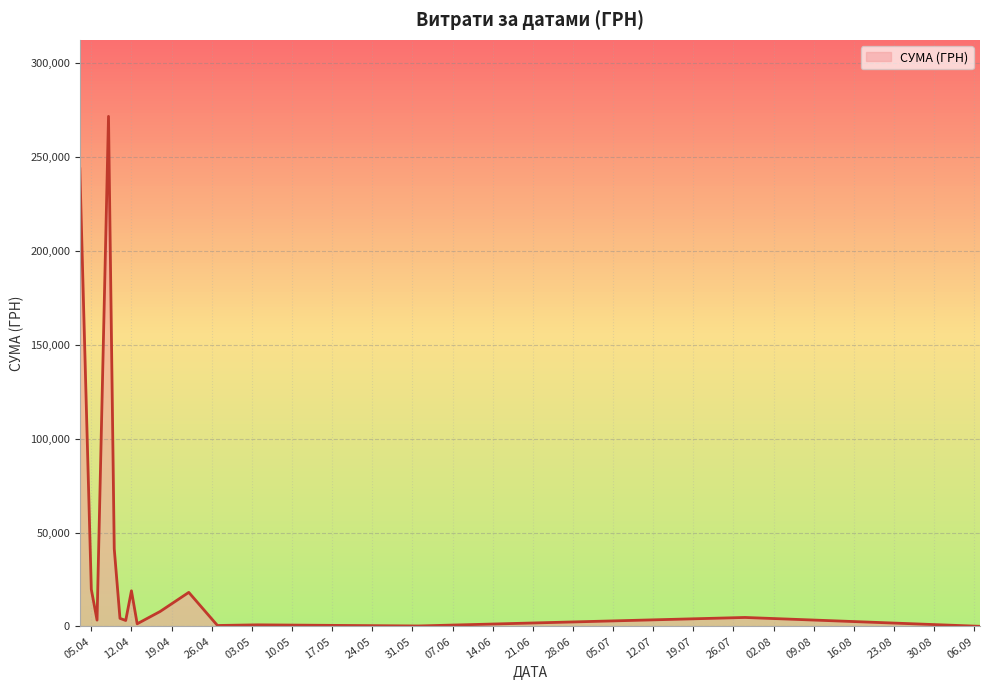

What is the difference between the maximum and minimum values?

271672.7